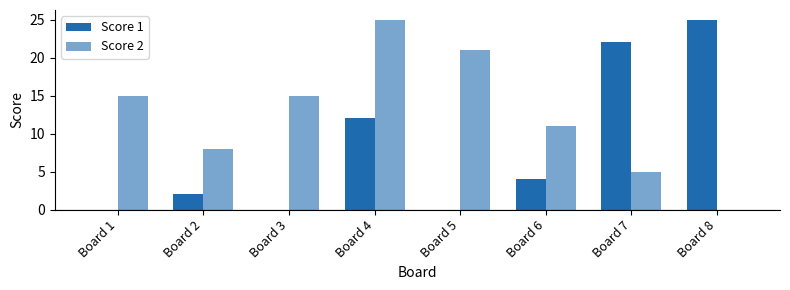

What is the spread (max minus min) of values at Board 4?

13